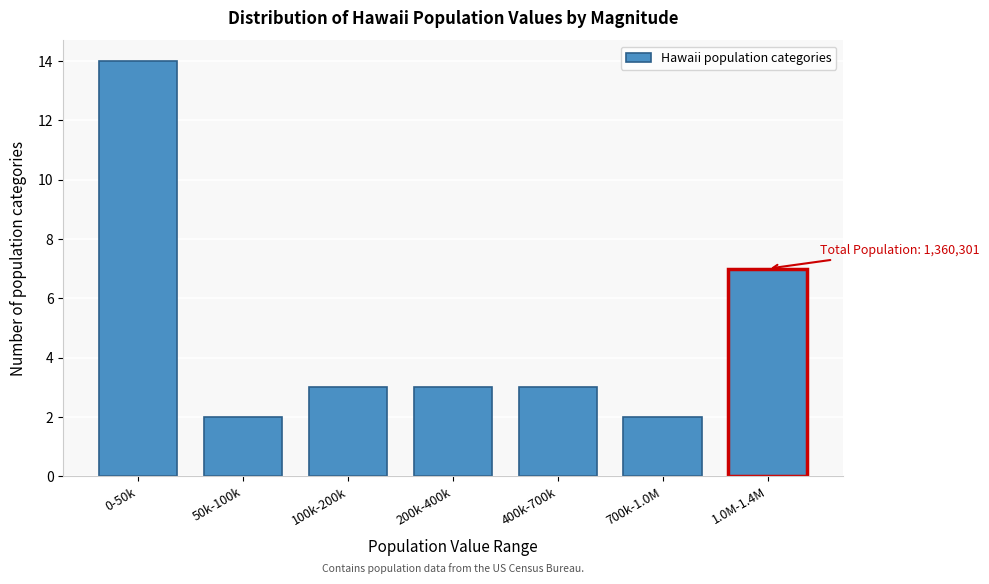

Reading left to right, extract all data points from this chart.

14	2	3	3	3	2	7